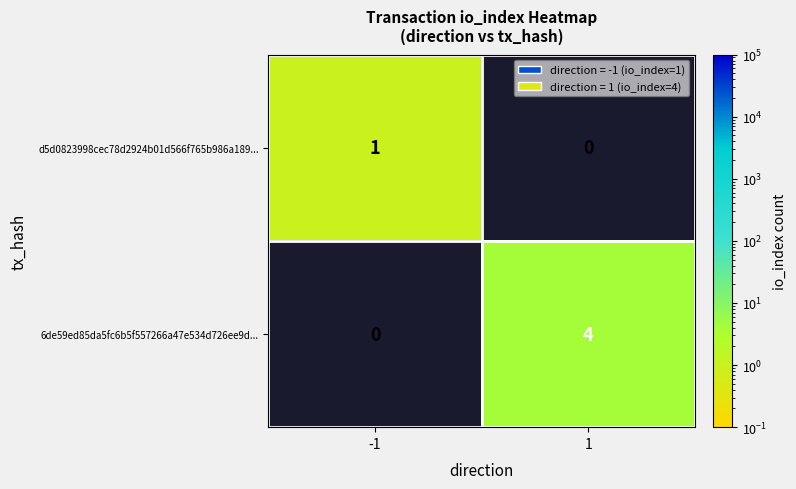

Reading right to left, what are all the values shown in this chart?

d5d0823998cec78d2924b01d566f765b986a189...: 0	1
6de59ed85da5fc6b5f557266a47e534d726ee9d...: 4	0